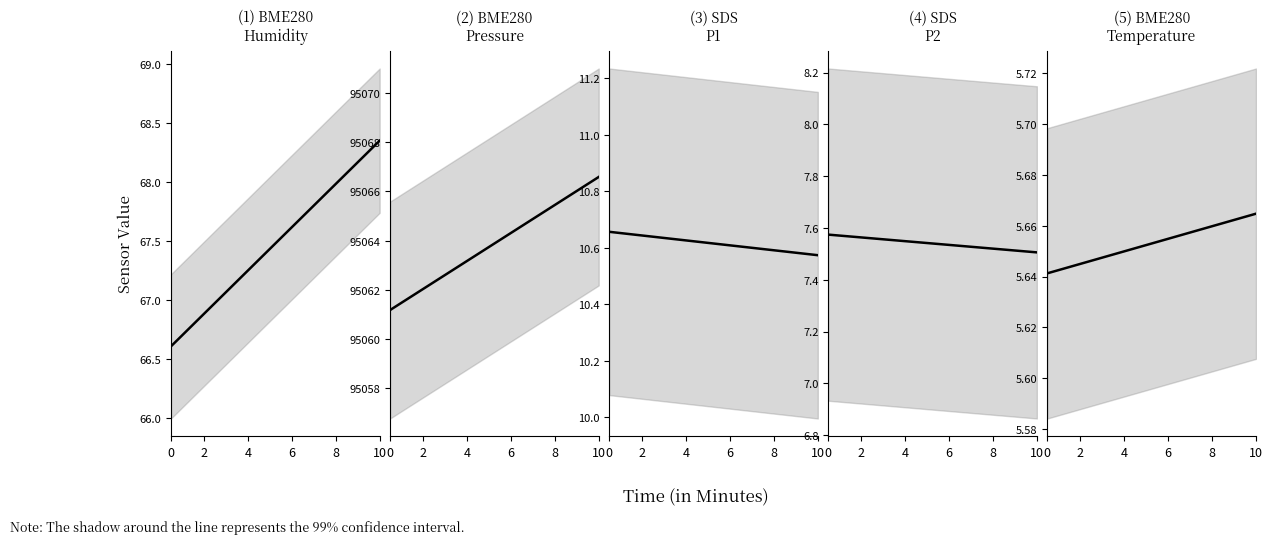

Rank the series by their maximum value, from highest to lowest.

BME280_pressure, BME280_humidity, SDS_P1, SDS_P2, BME280_temperature